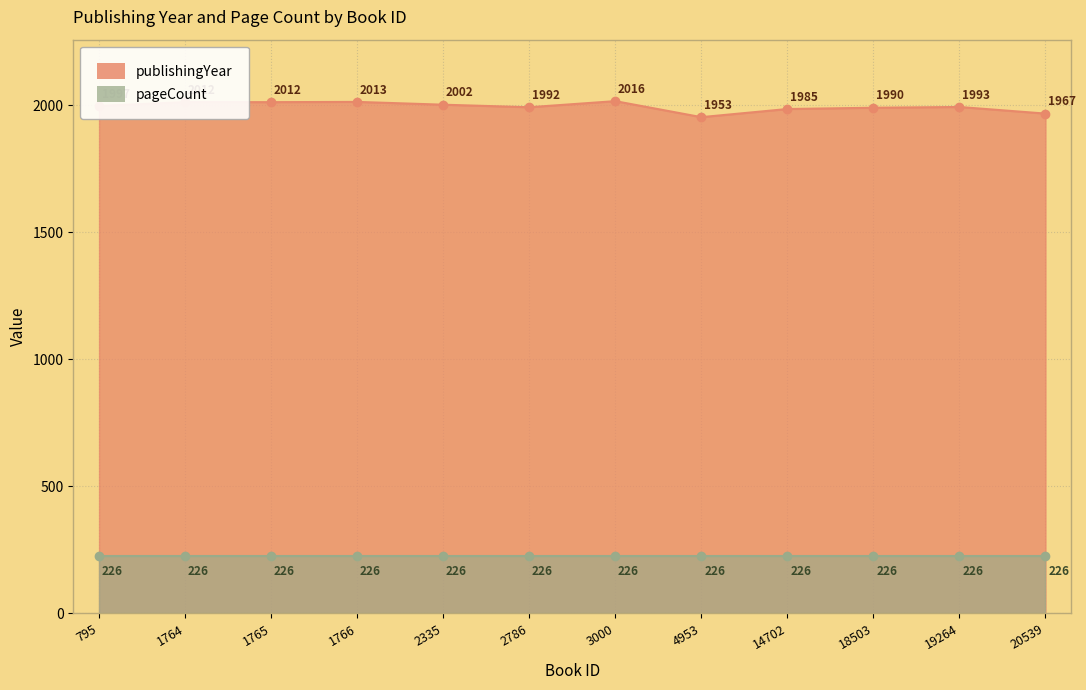

What is the value of the publishingYear point at the 6th from the left?

1992